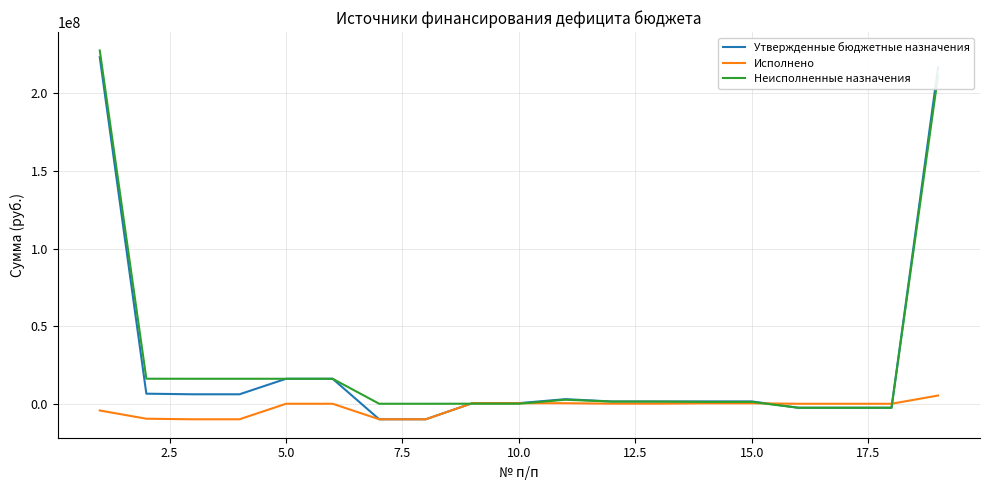

What is the greatest value displayed?

227594163.2